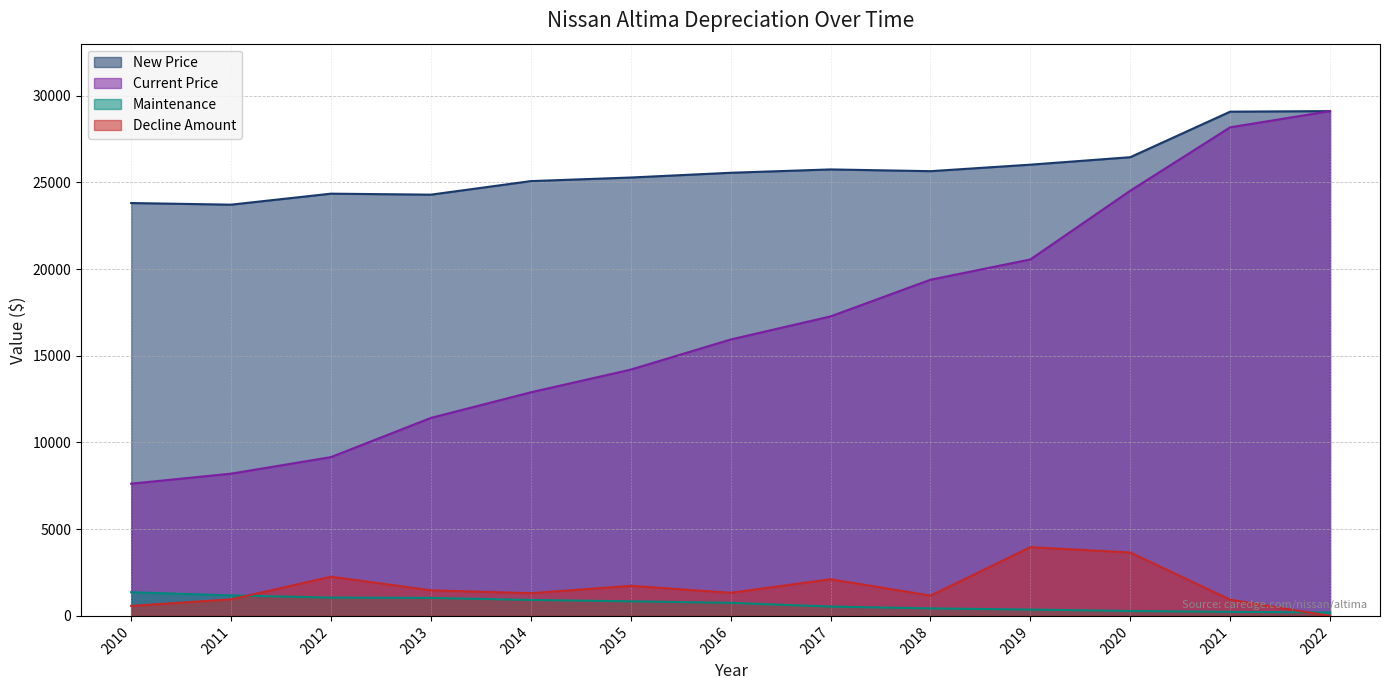

What is the highest value of the Decline Amount series?

3964